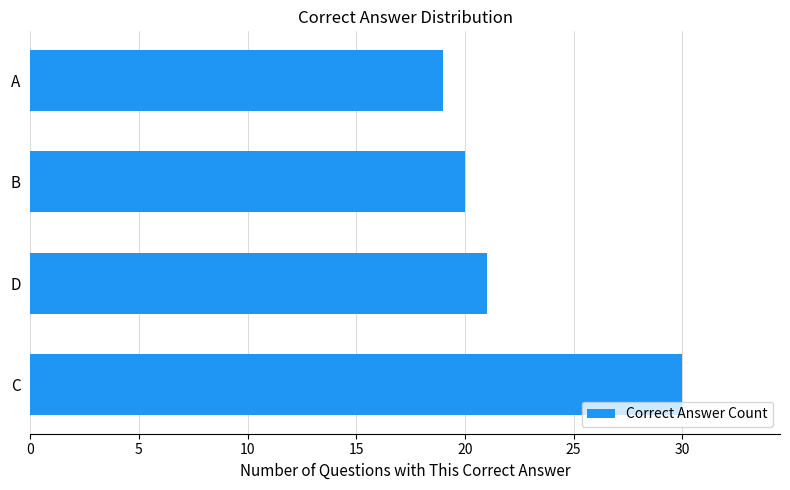

Reading bottom to top, what are all the values shown in this chart?

30	21	20	19